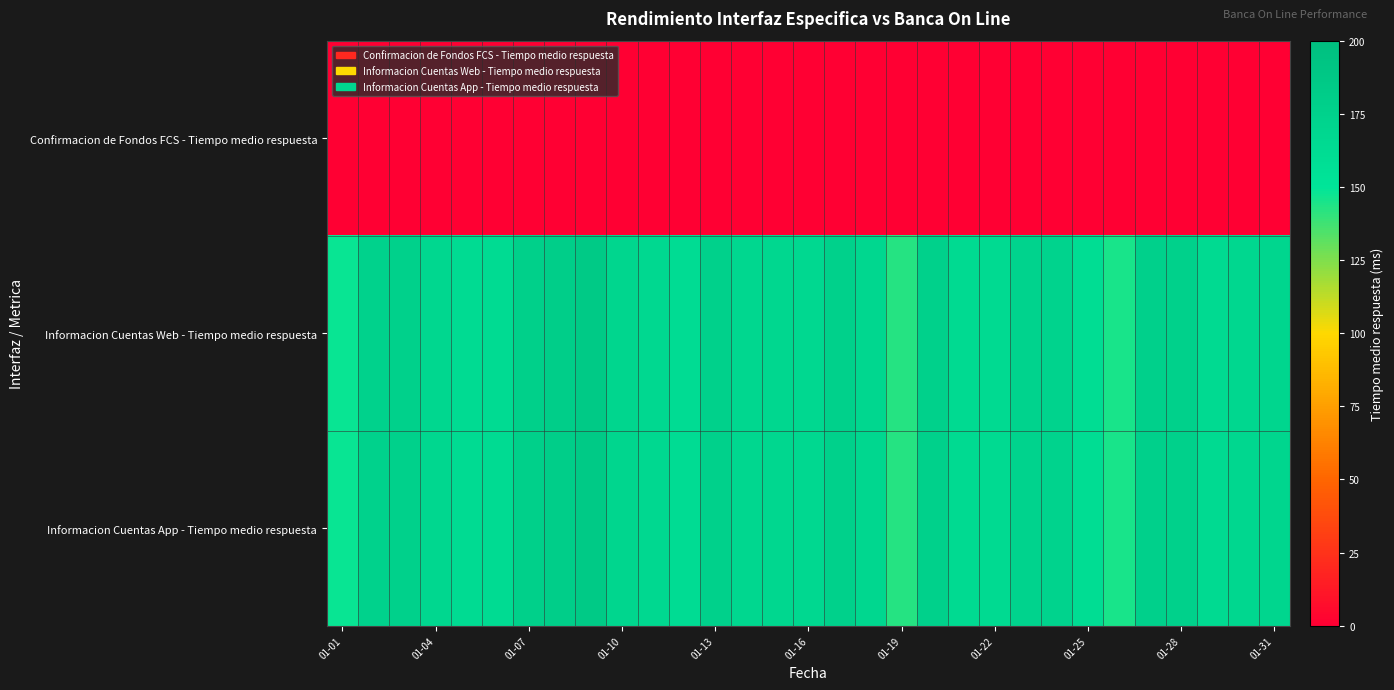

Reading left to right, extract all data points from this chart.

Confirmacion de Fondos FCS - Tiempo medio respuesta: 0.0	0.0	0.0	0.0	0.0	0.0	0.0	0.0	0.0	0.0	0.0	0.0	0.0	0.0	0.0	0.0	0.0	0.0	0.0	0.0	0.0	0.0	0.0	0.0	0.0	0.0	0.0	0.0	0.0	0.0	0.0
Informacion Cuentas Web - Tiempo medio respuesta: 148.1	174.5	175.9	167.6	162.9	163.2	177.8	179.7	185.8	170.3	167.2	161.7	176.0	168.4	168.6	166.6	176.3	168.4	142.5	176.3	164.0	164.4	173.4	172.9	160.9	144.8	176.8	176.2	163.4	167.4	169.8
Informacion Cuentas App - Tiempo medio respuesta: 148.1	174.5	175.9	167.6	162.9	163.2	177.8	179.7	185.8	170.3	167.2	161.7	176.0	168.4	168.6	166.6	176.3	168.4	142.5	176.3	164.0	164.4	173.4	172.9	160.9	144.8	176.8	176.2	163.4	167.4	169.8